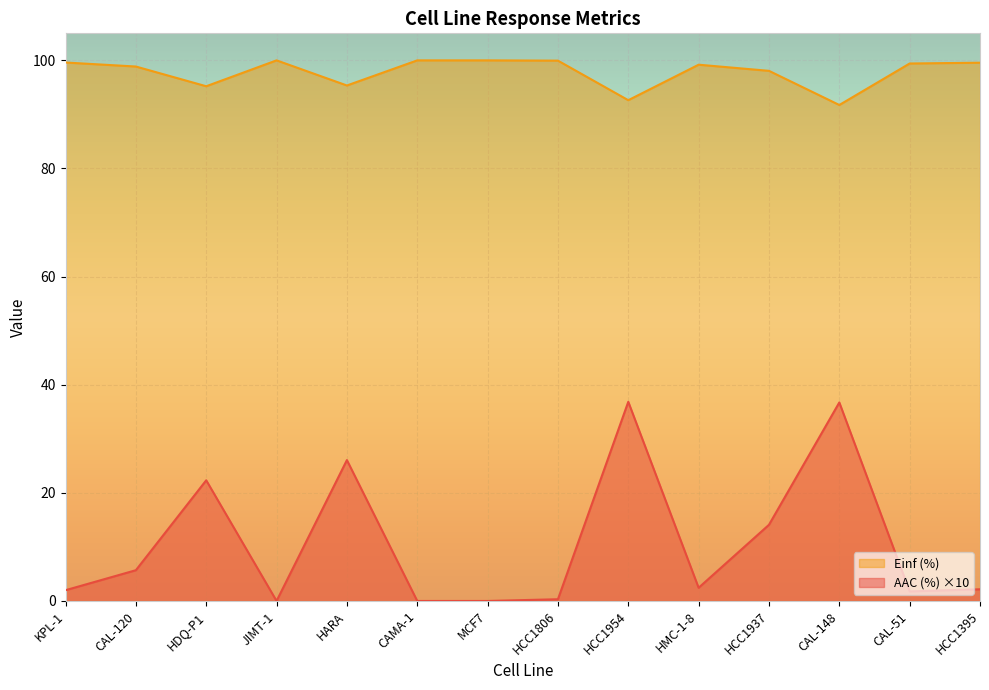

Between HDQ-P1 and HCC1806, which series saw the biggest shift?

AAC (%) ×10